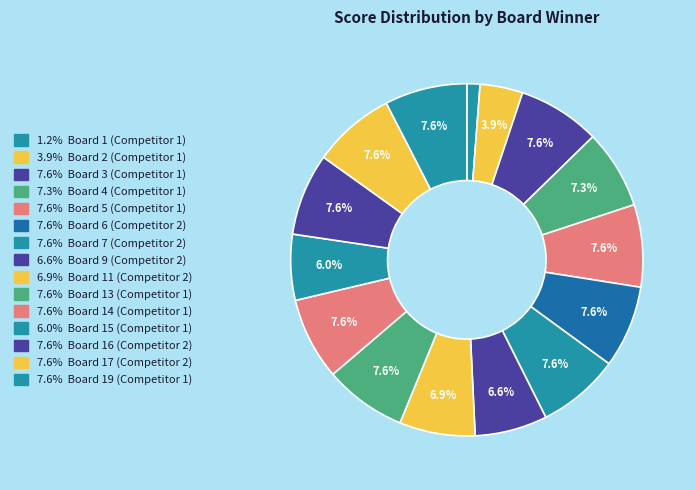

What is the smallest slice in the pie chart?

Board 1 (Competitor 1)